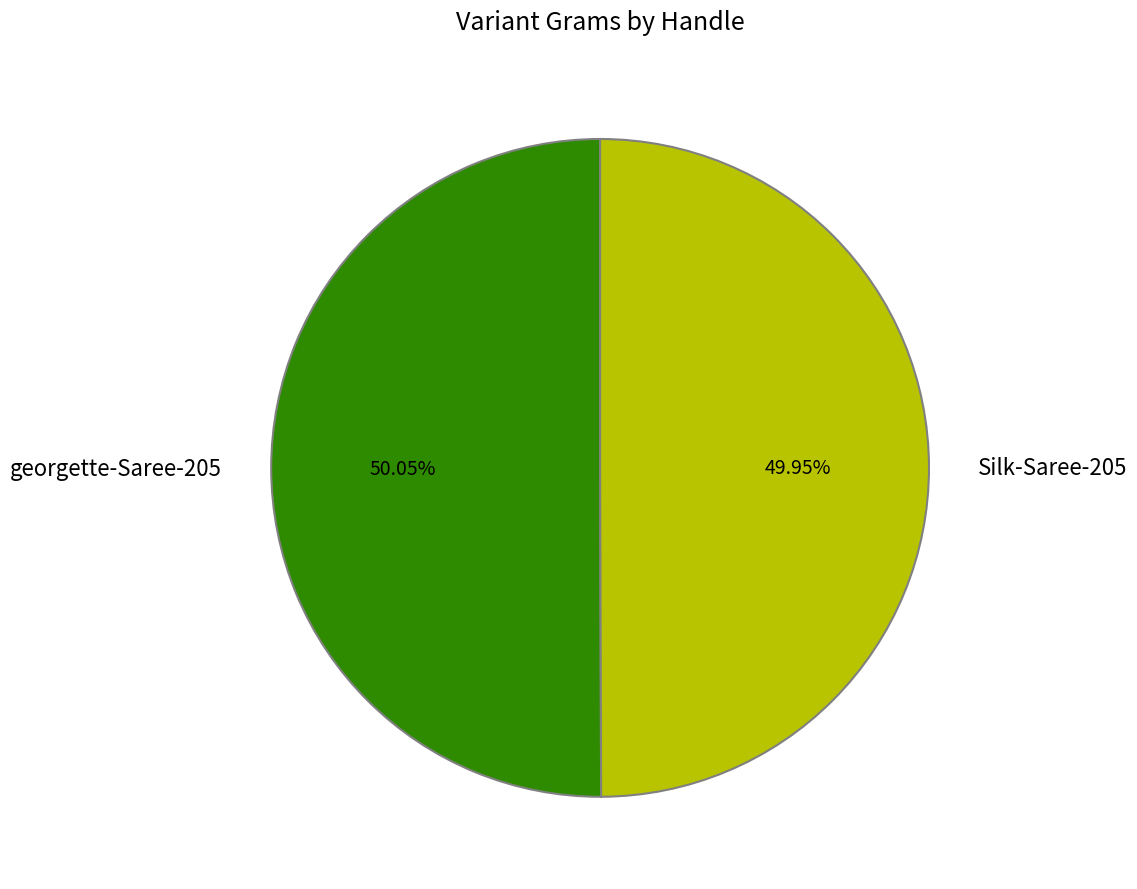

Approximately how many times larger is the value at georgette-Saree-205 compared to Silk-Saree-205?

1.0